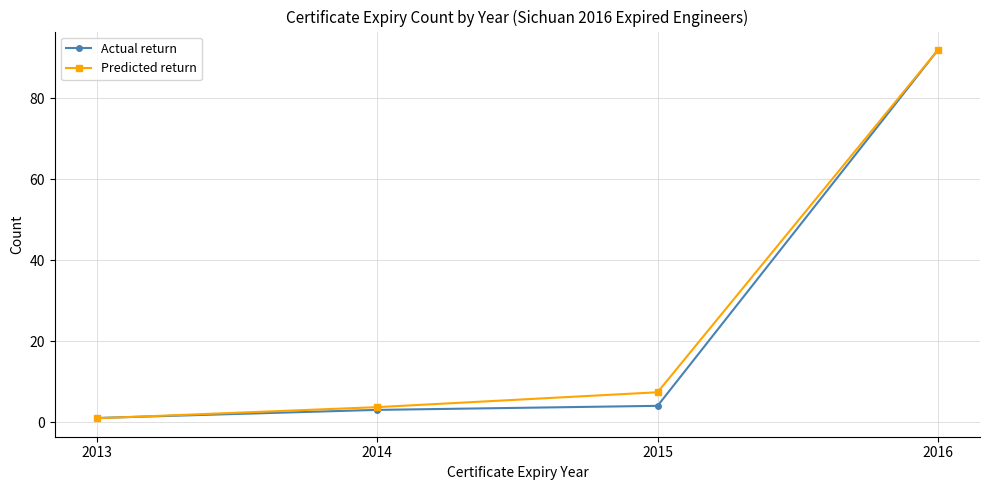

Is this an area chart (filled region under the line)?

No